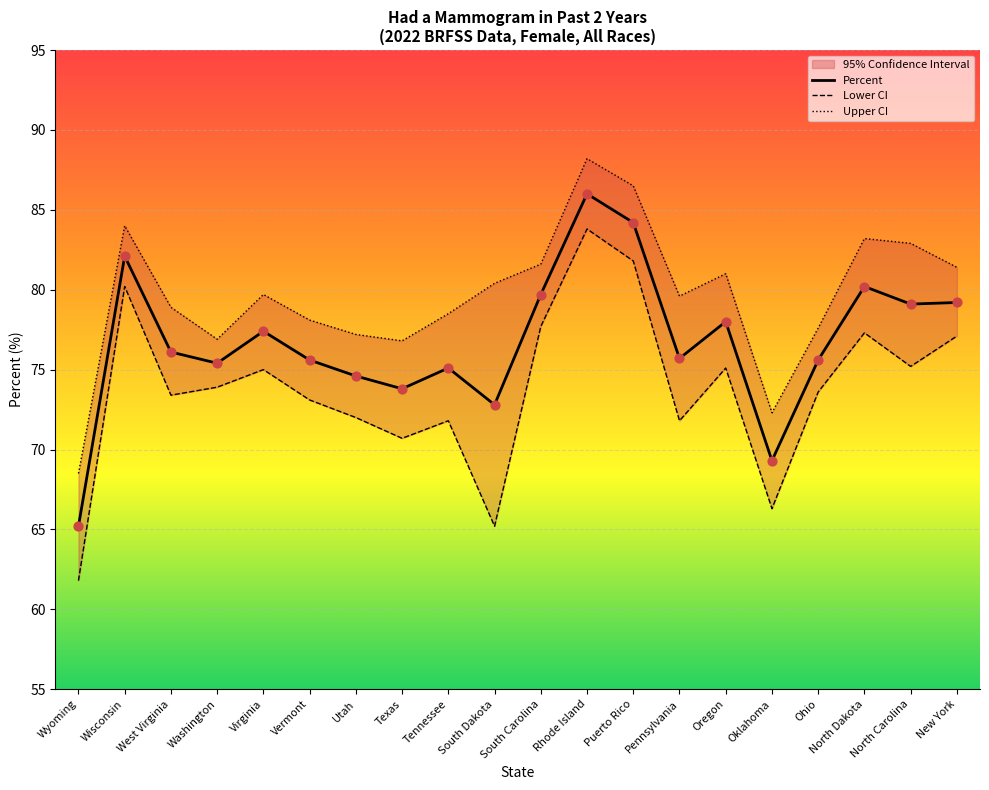

Which series has the largest total across all categories?

Upper CI